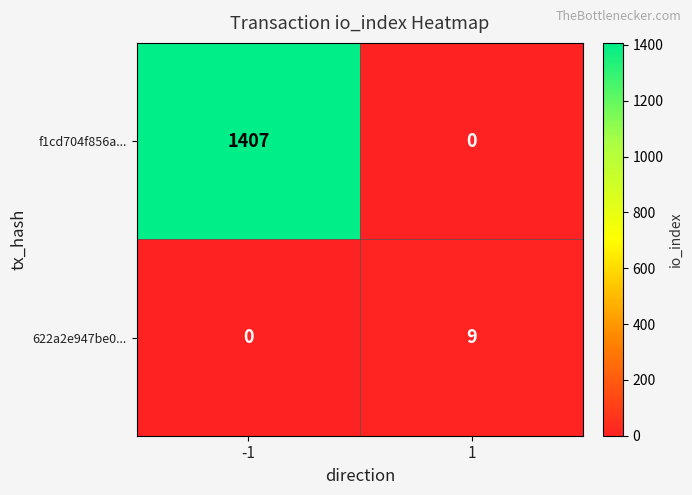

How many values in 622a2e947be0... are above zero?

1